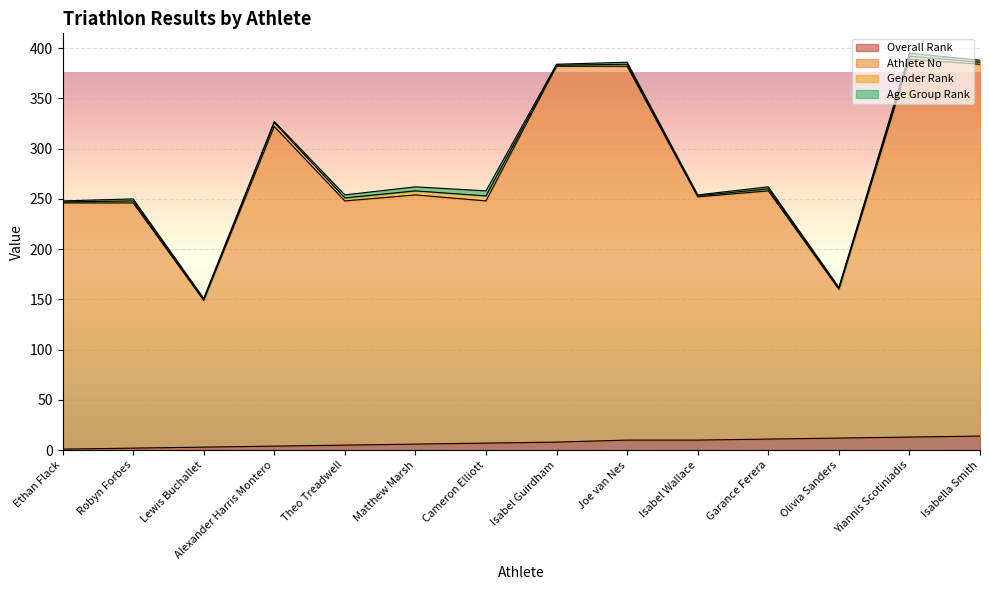

Between Garance Ferera and Lewis Buchallet, which is larger?

Garance Ferera